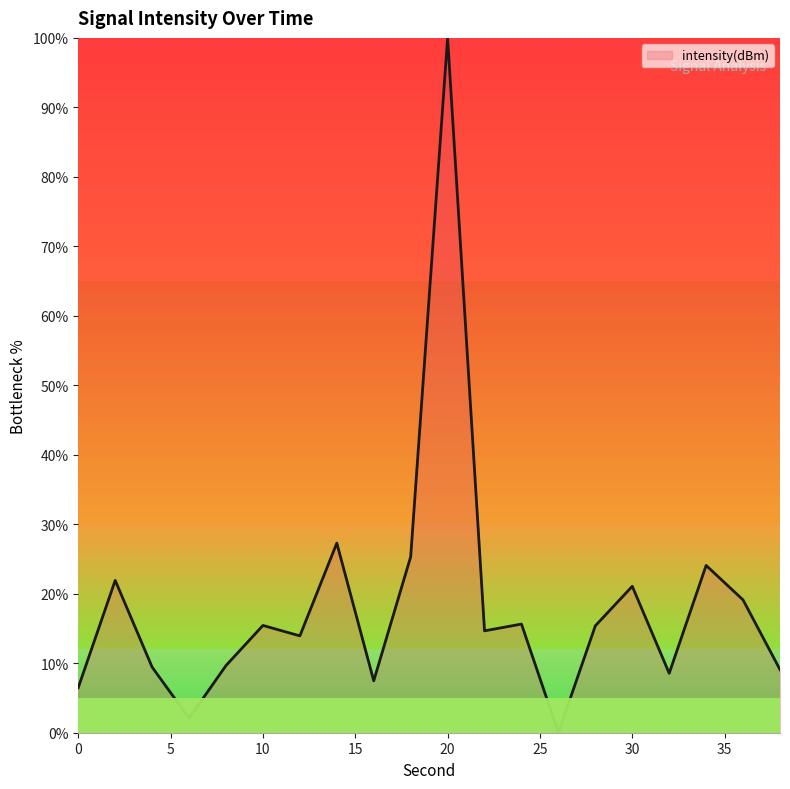

What is the difference between the maximum and minimum values?

100.0